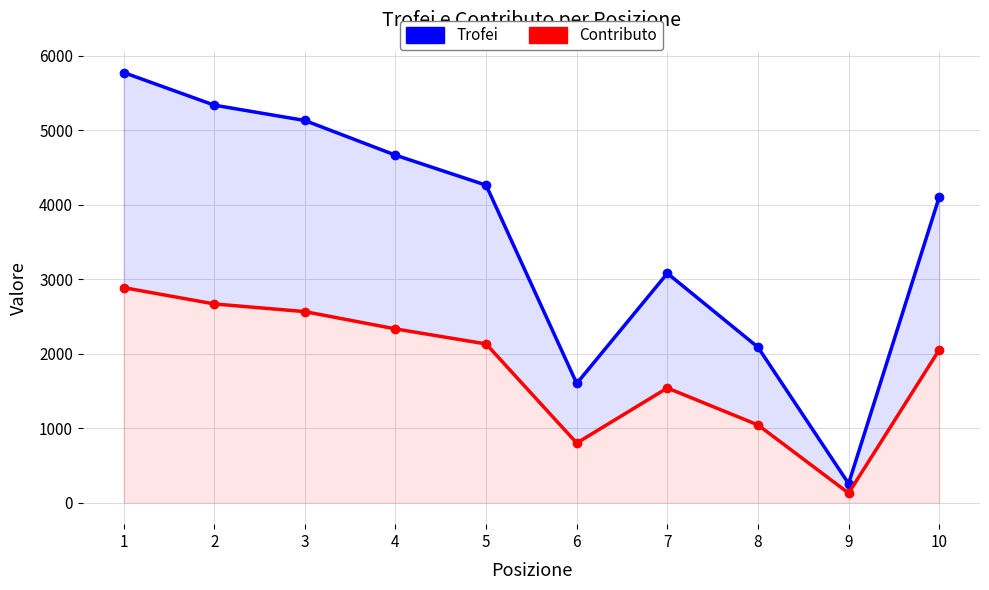

What is the maximum value shown in the chart?

5773